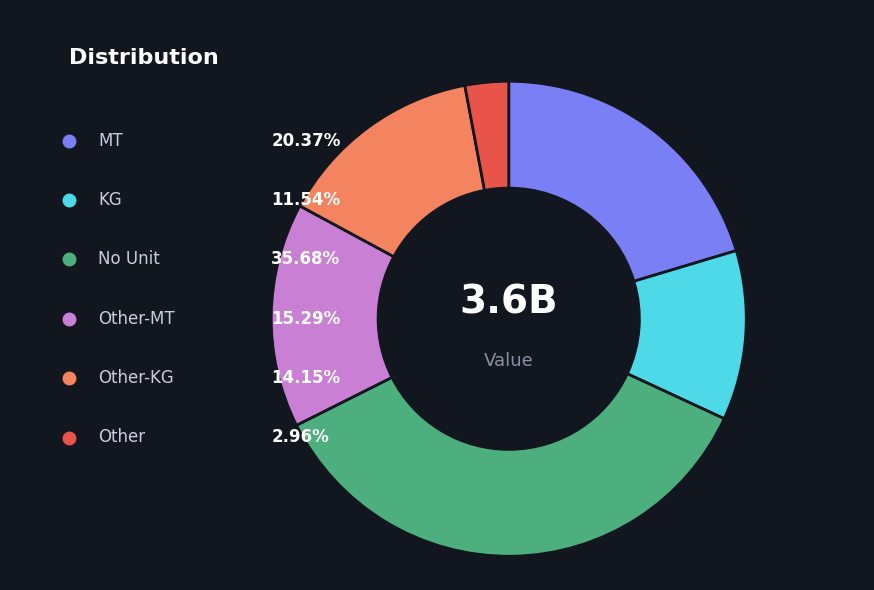

What is the smallest slice in the pie chart?

Other